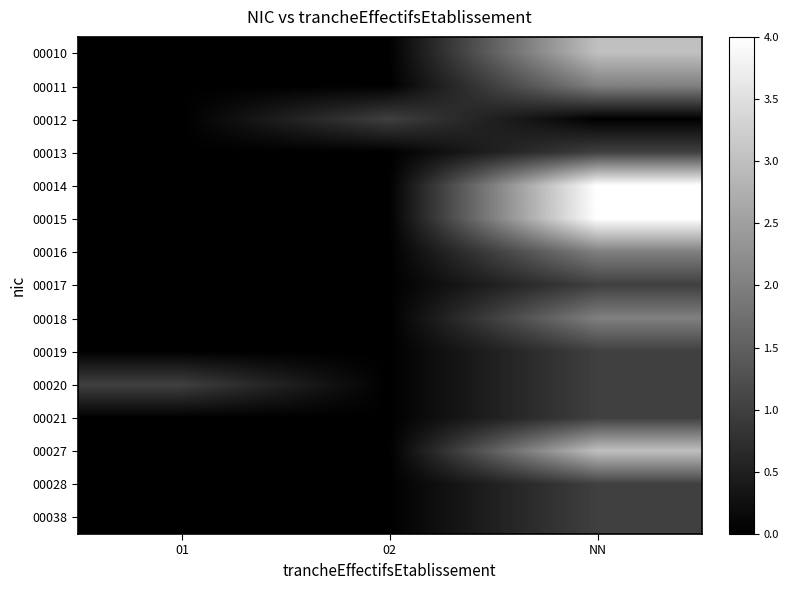

Which has a higher value, 02 or 01?

02